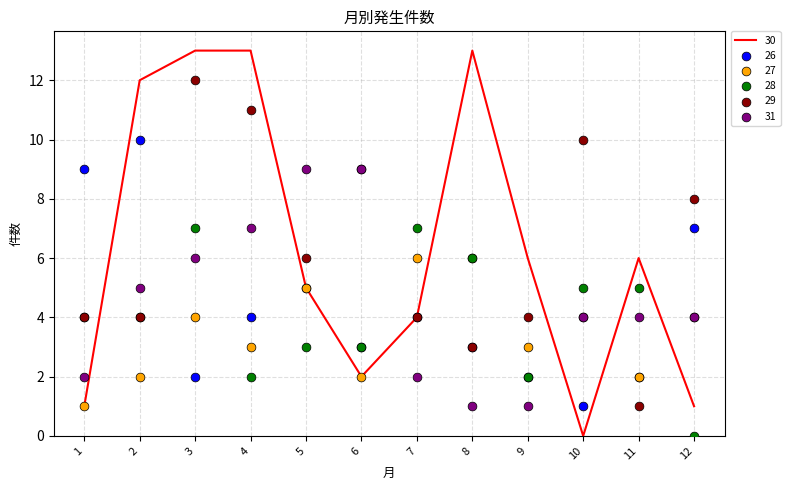

Which series has the largest Y range (max minus min)?

30